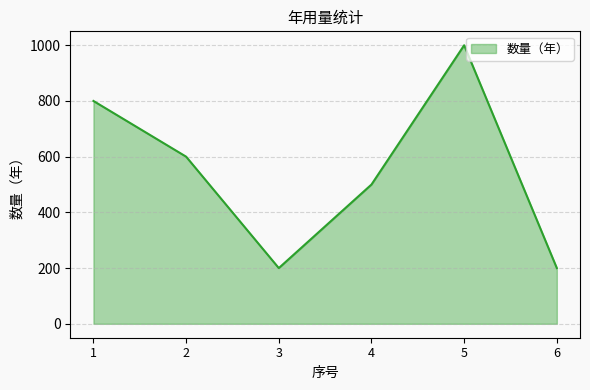

What is the change in value from 1 to 4?

-300